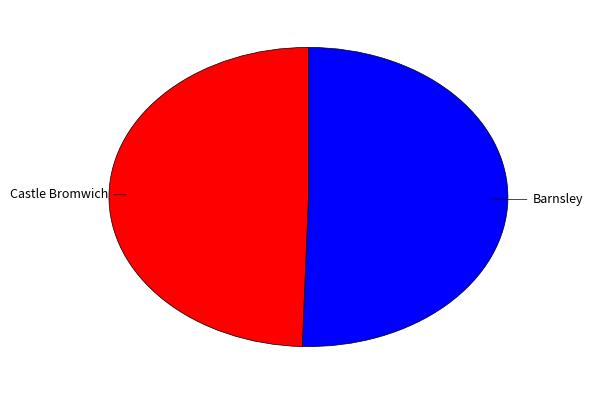

Count the number of slices in the pie.

2